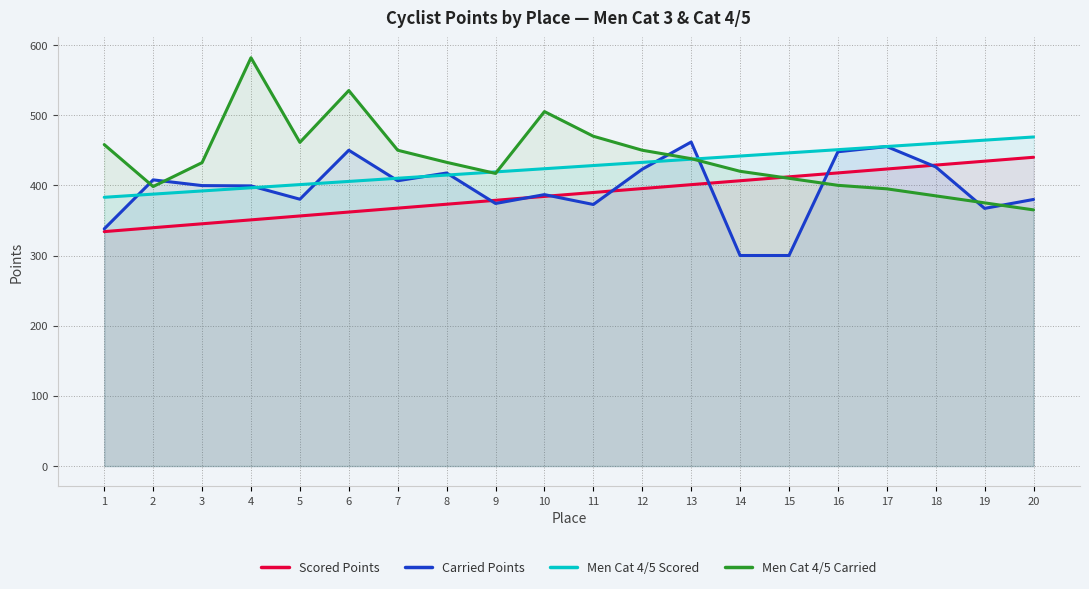

The value of Men Cat 4/5 Scored at 17 is 304.1. True or false?

False